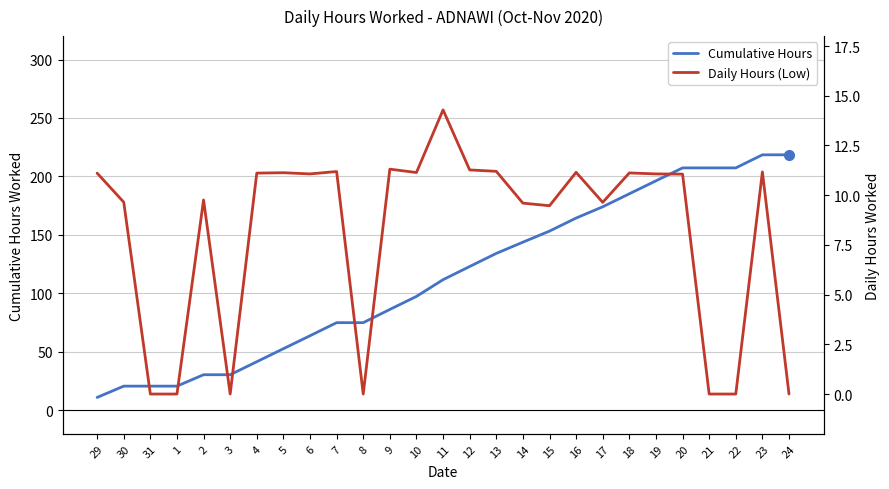

What is the sum of all Cumulative Hours values?

3071.7